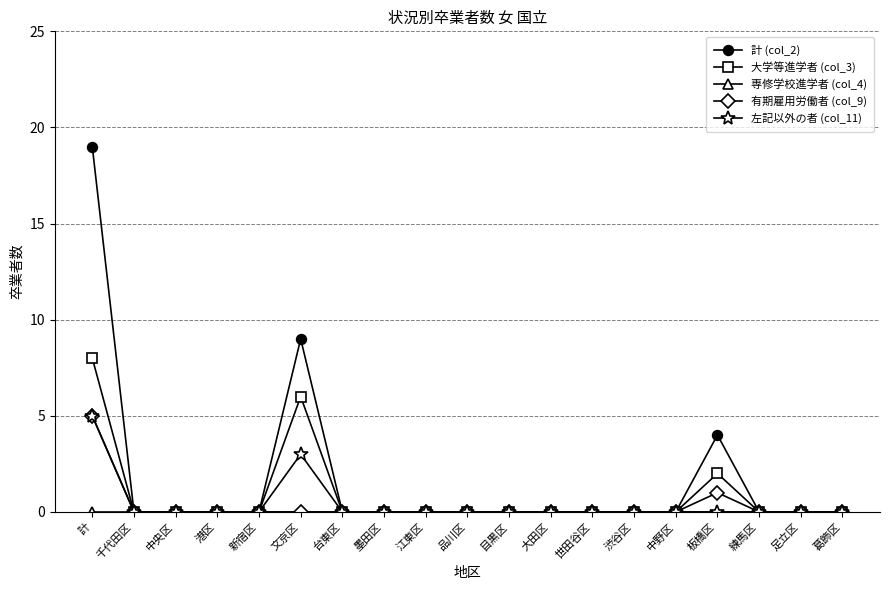

What is the value of the 計 (col_2) point at the 1st from the left?

19